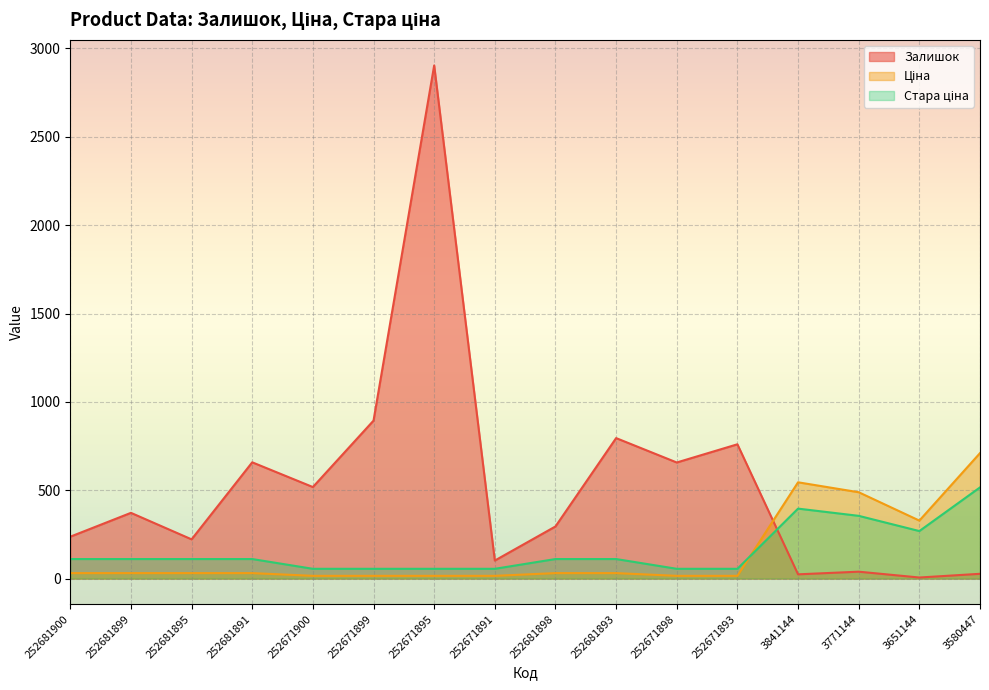

The Залишок series shows 23.7 at 3771144. True or false?

False